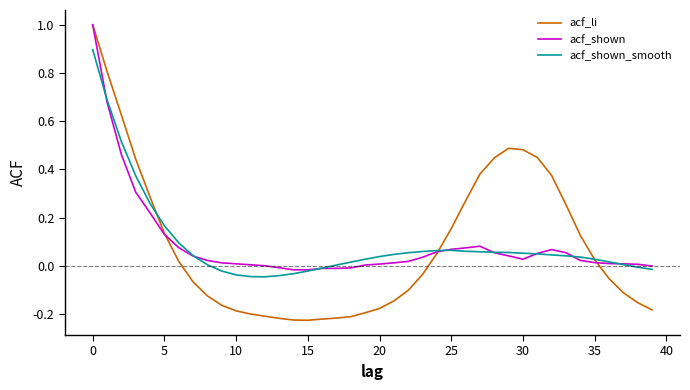

What is the highest value of the acf_li series?

1.0